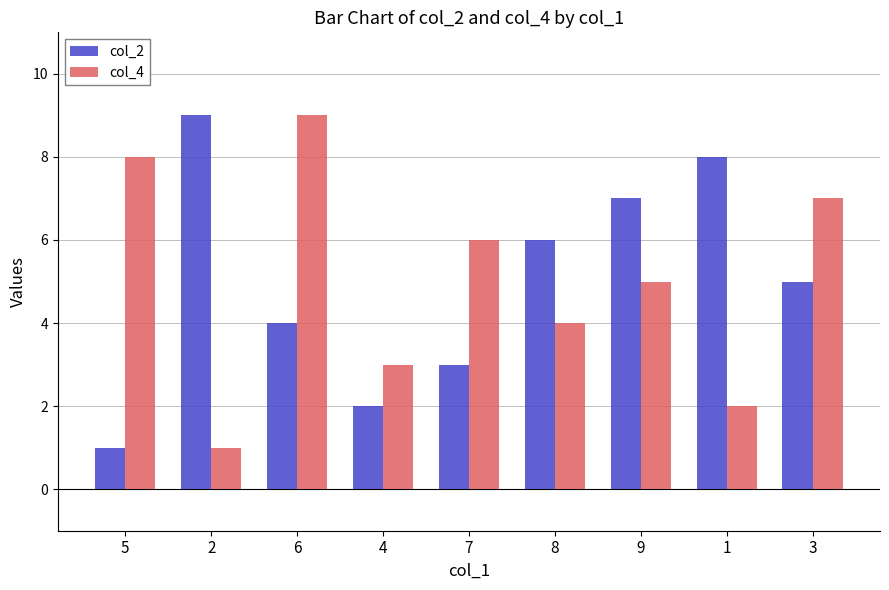

What is the value of the col_2 bar at the 6th from the left?

6